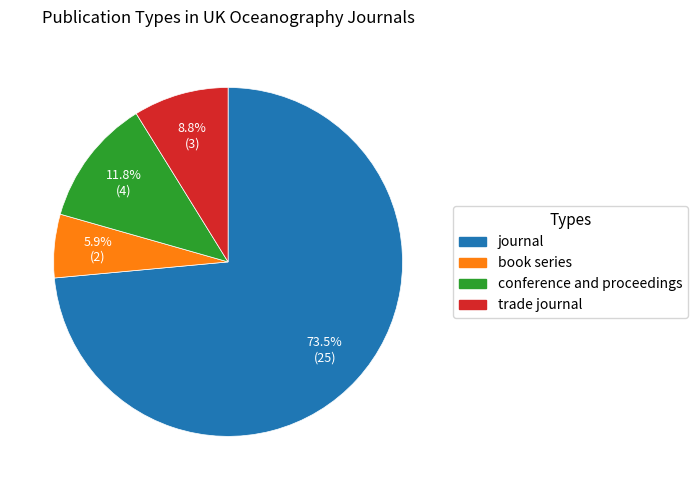

Which category accounts for the majority?

journal